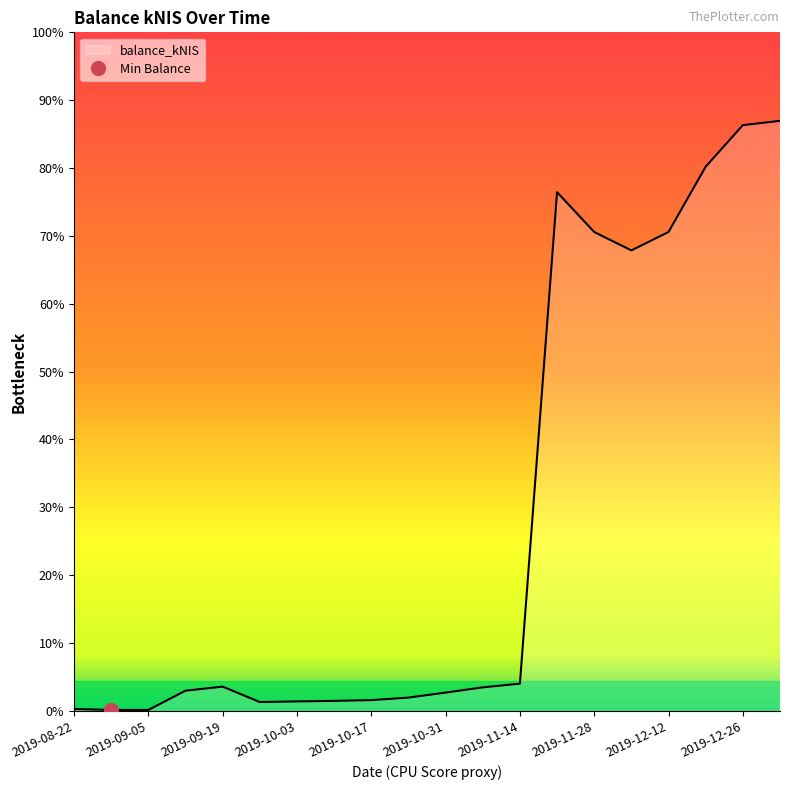

At which category does the data reach its first local valley?

2019-08-29